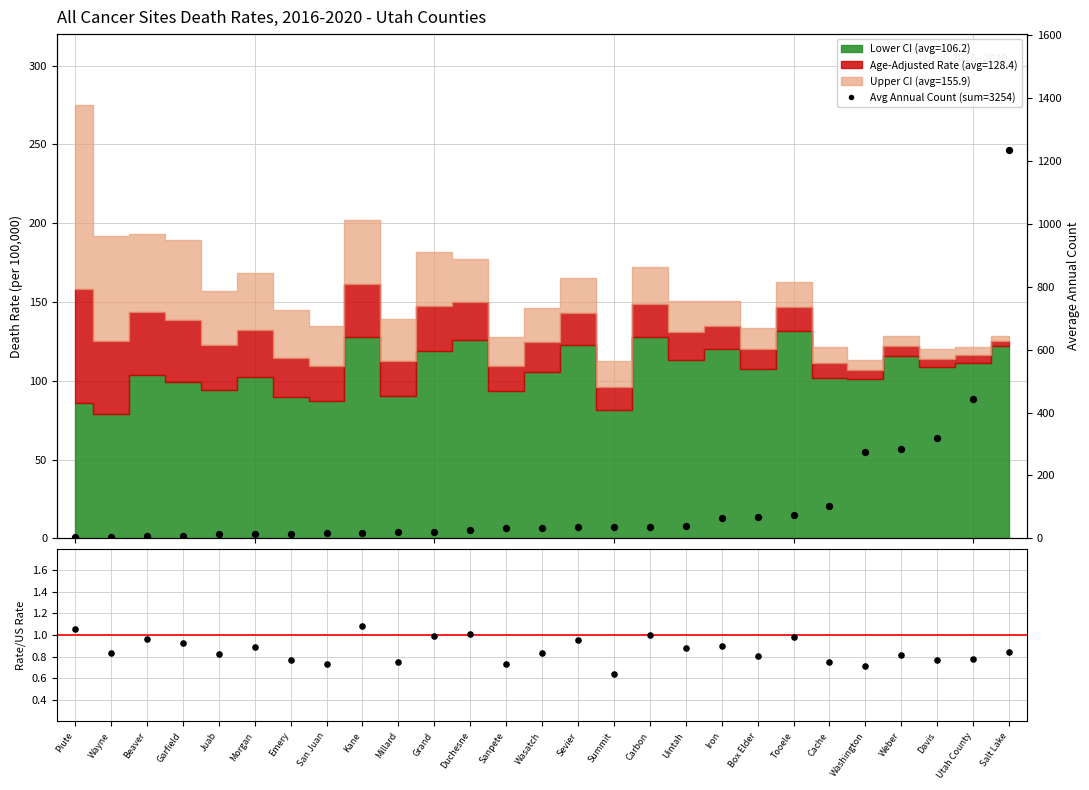

At how many categories does at least one series exceed 479?

1